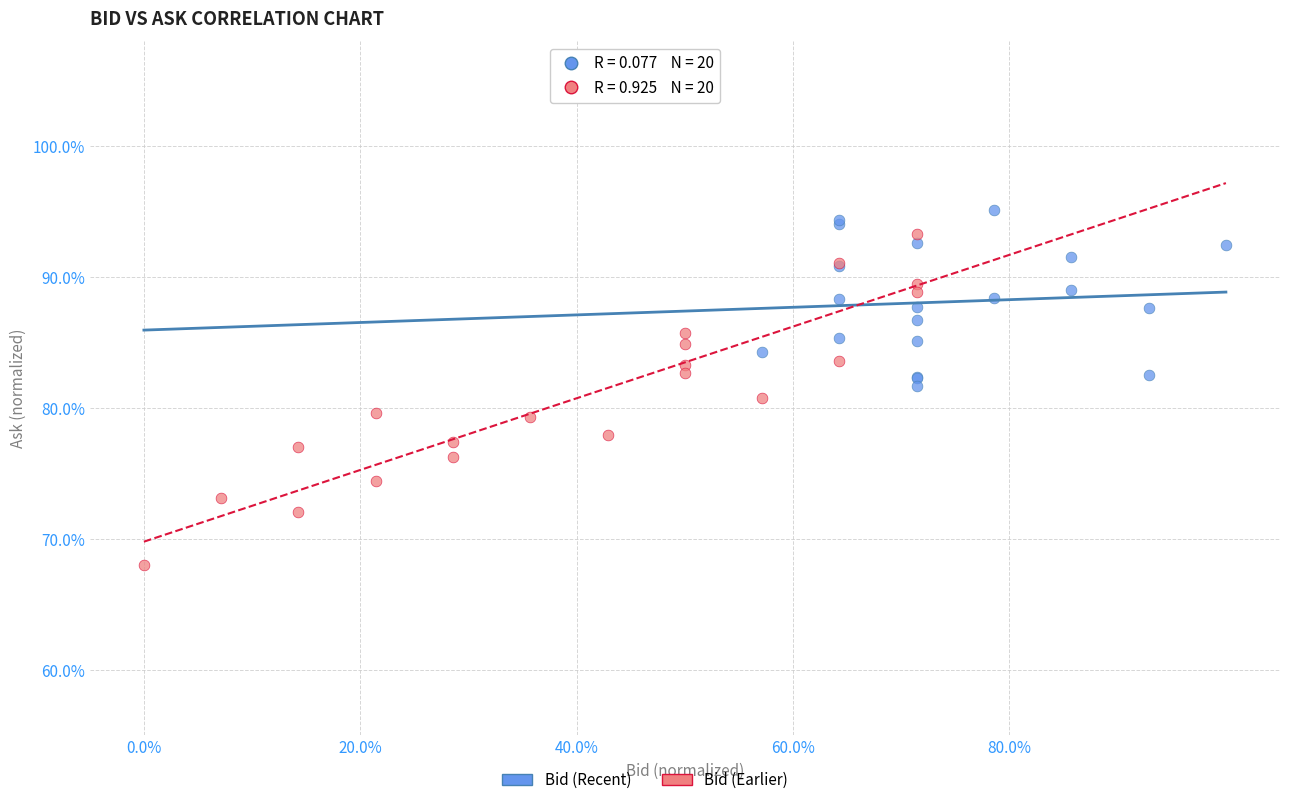

Which series has the largest Y range (max minus min)?

Bid (Earlier)